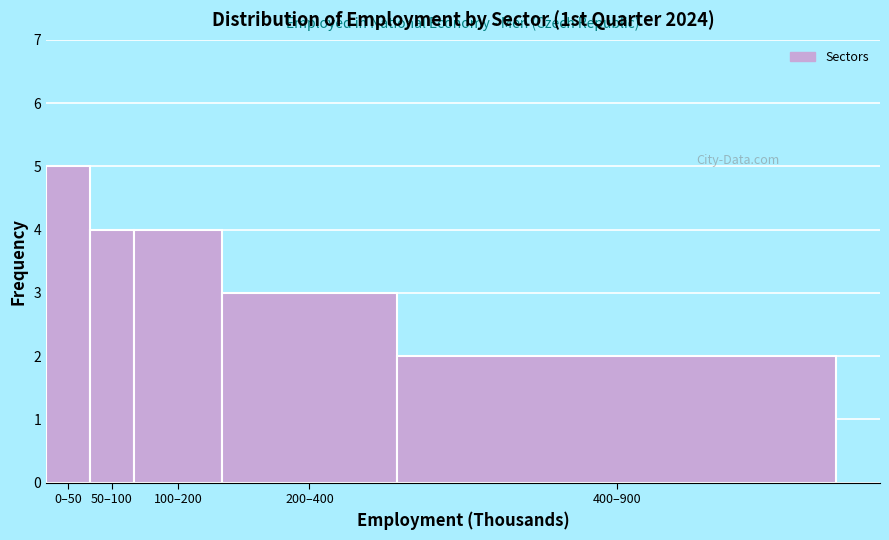

Reading right to left, transcribe all the data shown in this chart.

2	3	4	4	5